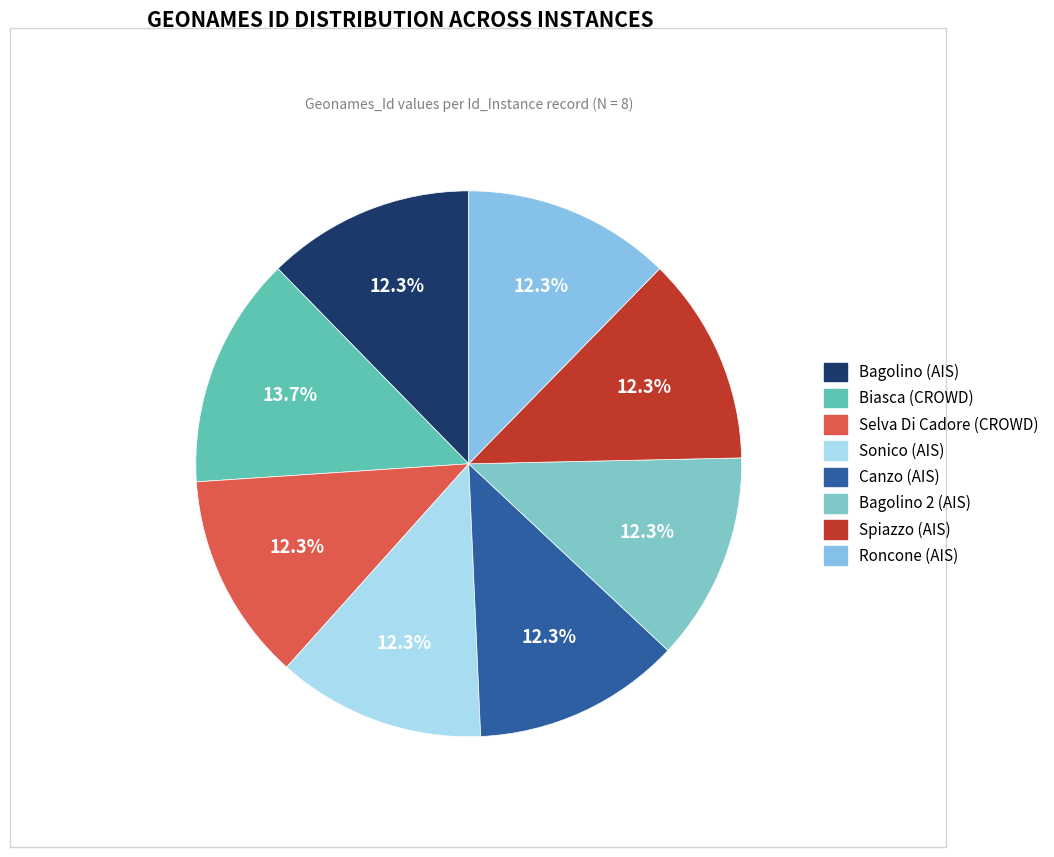

Is there a majority slice in this chart?

No